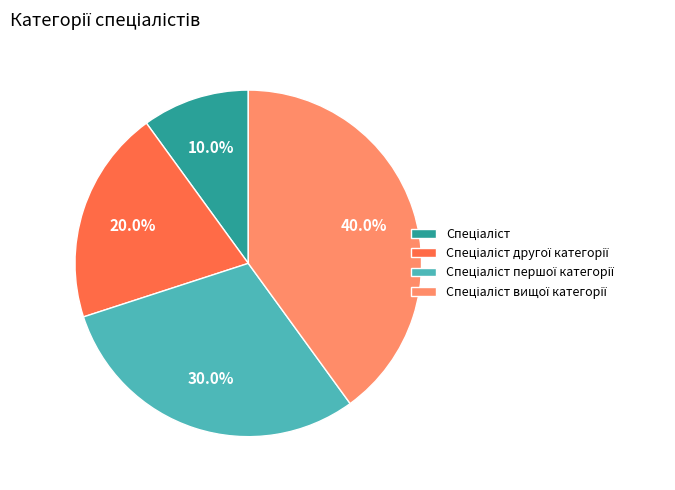

Is there any slice that represents more than half of the pie?

No